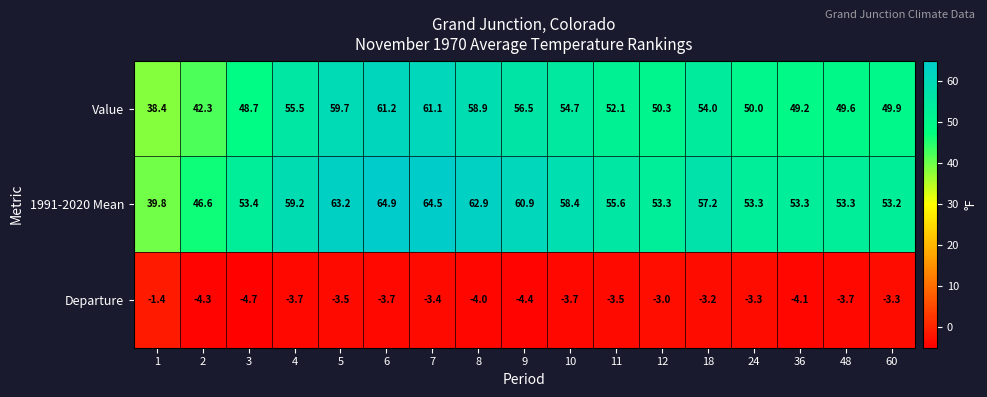

At how many categories does at least one series exceed 55?

9